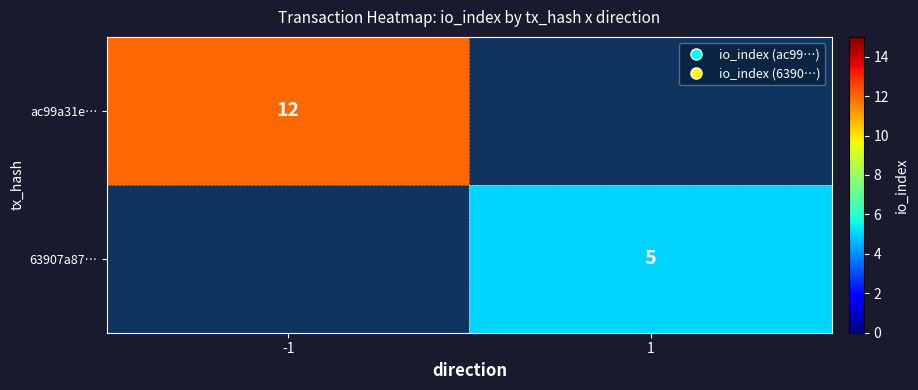

True or false: ac99a31e… has a value of 12 at -1.

True